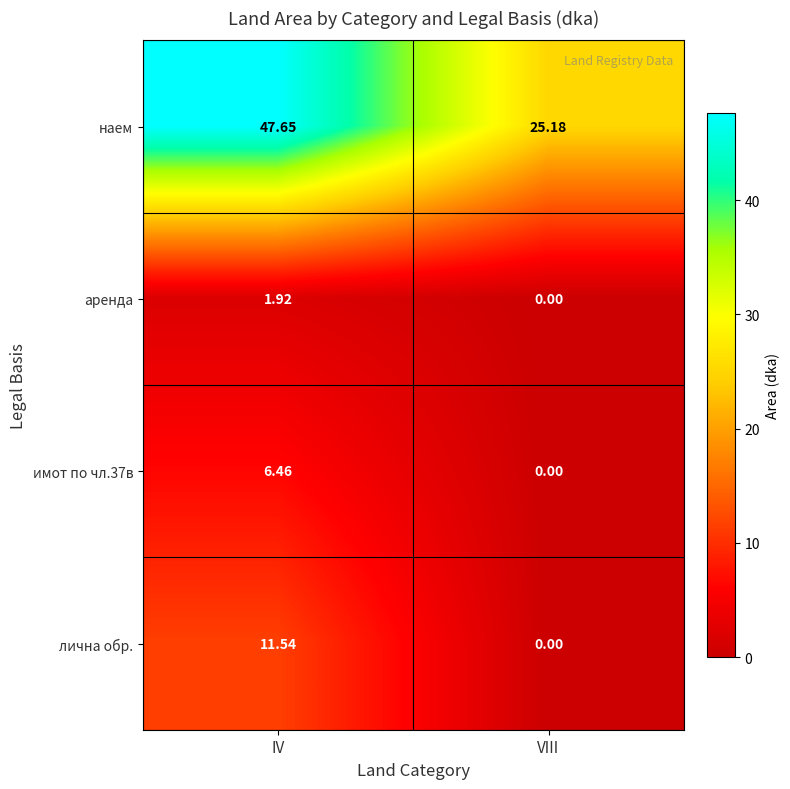

Which series has the largest total across all categories?

наем